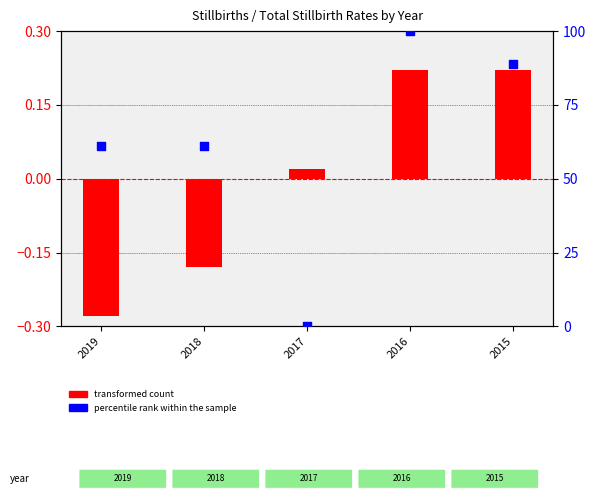

At how many categories does at least one series exceed 59?

4